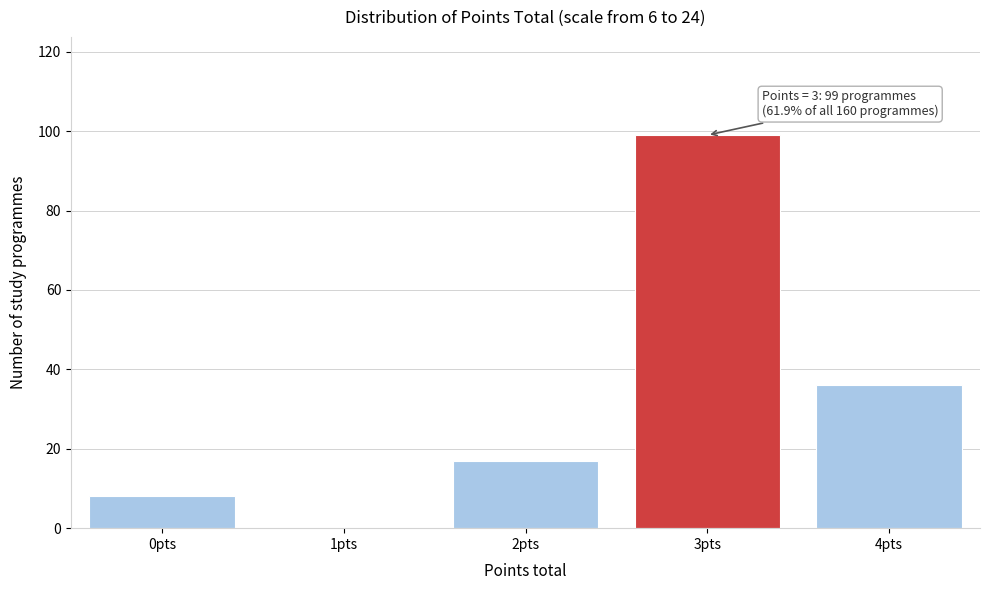

Reading right to left, transcribe all the data shown in this chart.

4pts=36	3pts=99	2pts=17	1pts=0	0pts=8